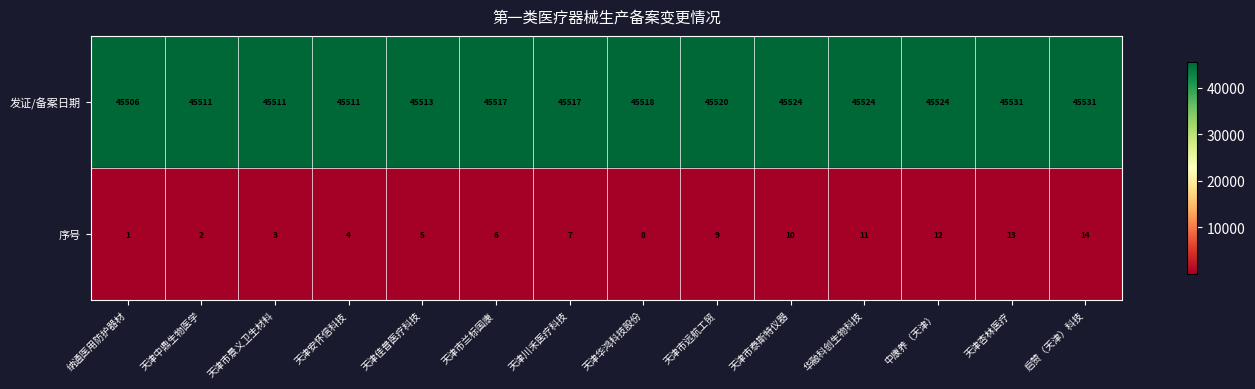

Is it true that 序号 equals 13 at 天津杏林医疗?

True